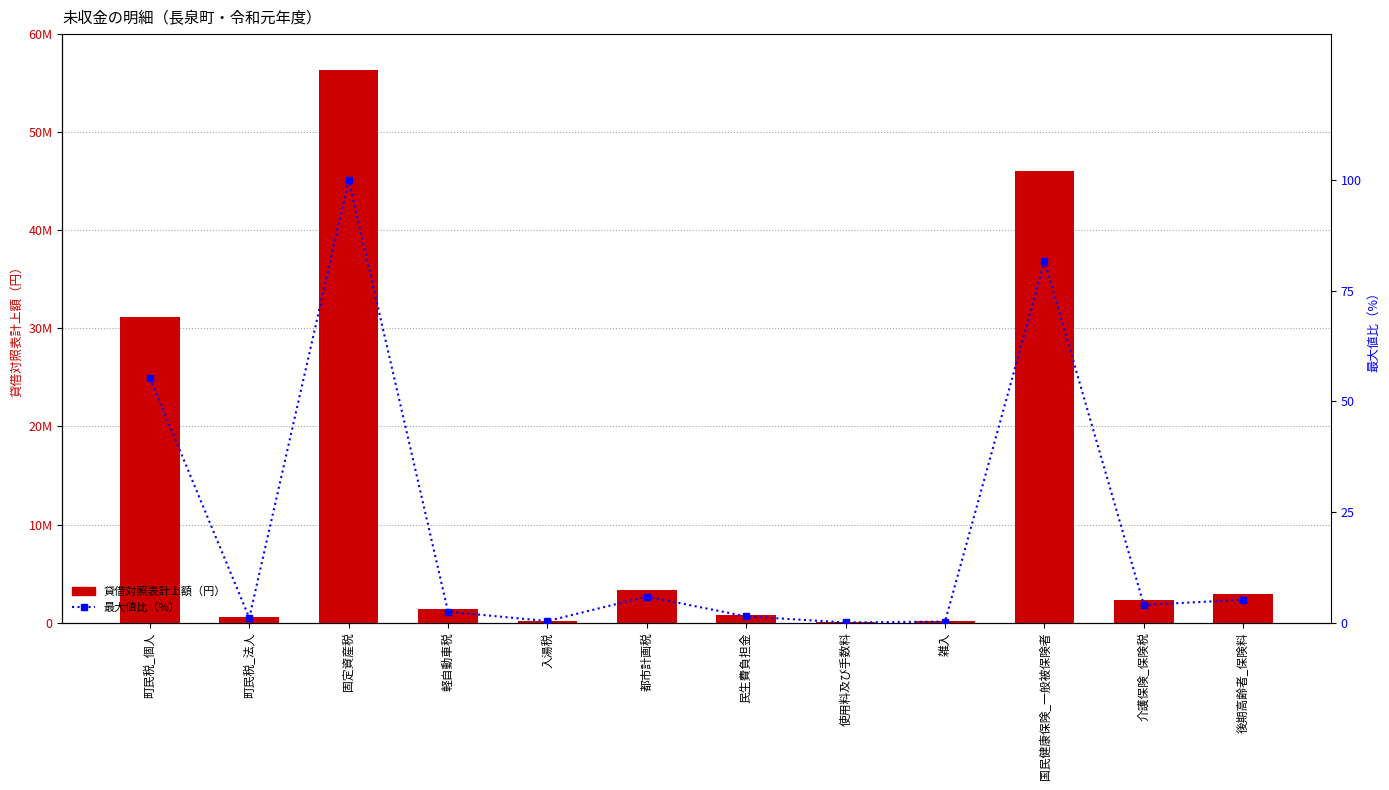

How many data points in 割合（最大比） are above 4?

6